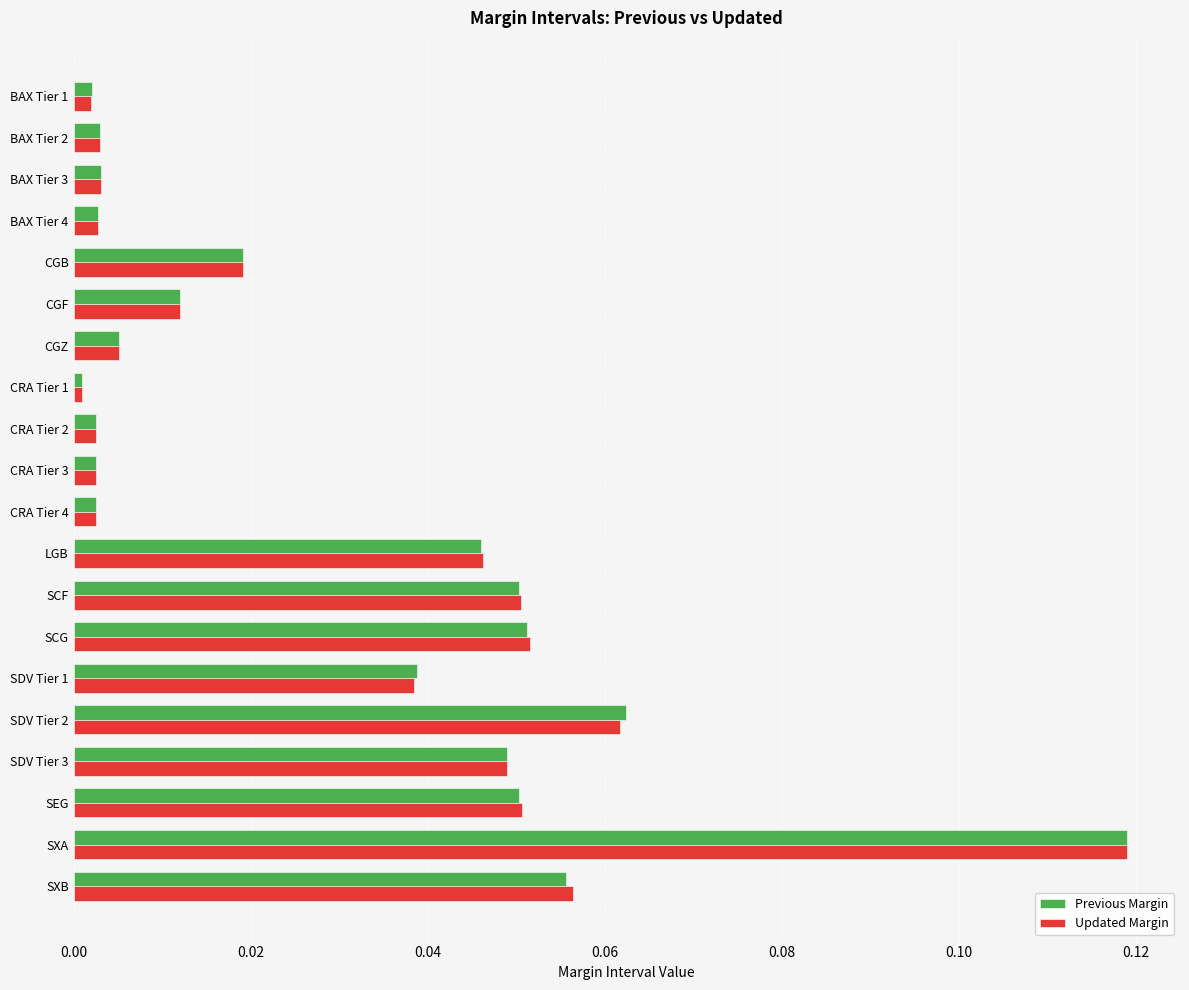

The value of Previous Margin at CGF is 0.0. True or false?

True